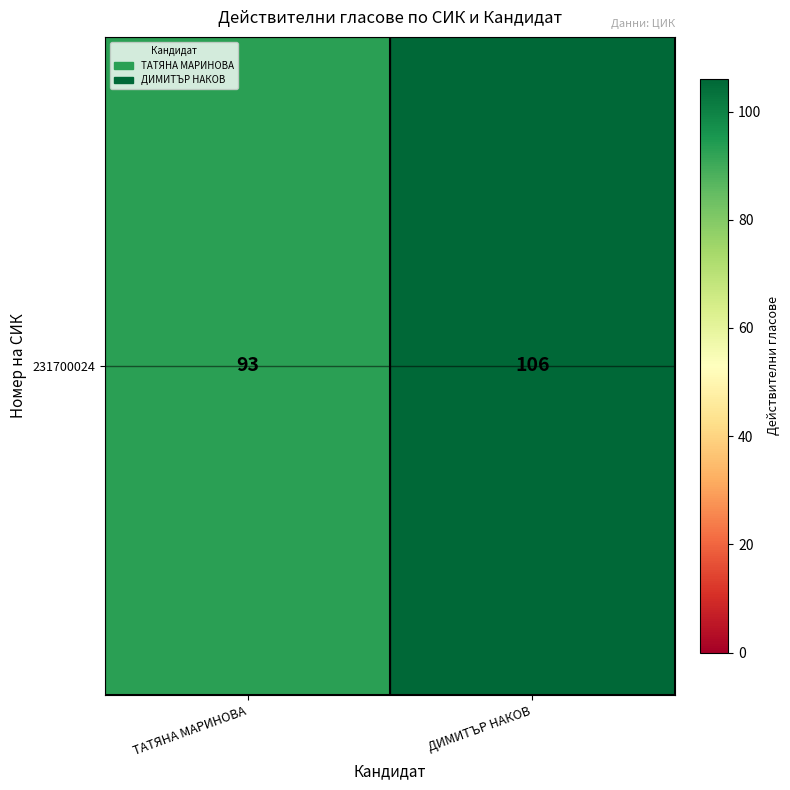

Rank the categories by value from lowest to highest.

ТАТЯНА МАРИНОВА, ДИМИТЪР НАКОВ